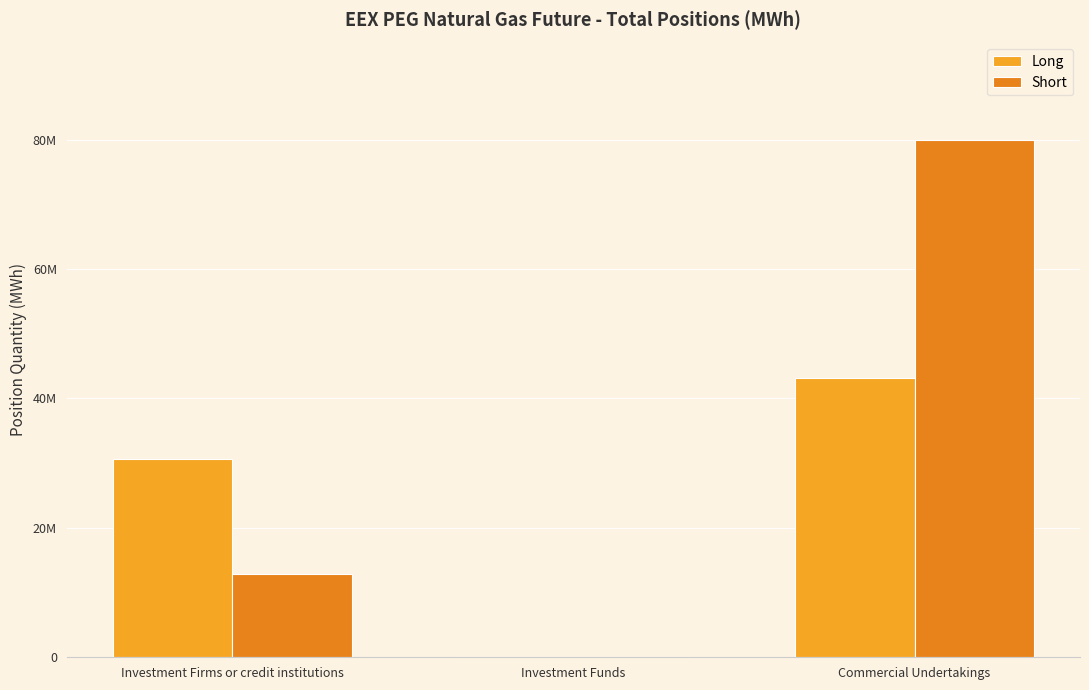

Where does the Long series first go above 30665568?

Commercial Undertakings